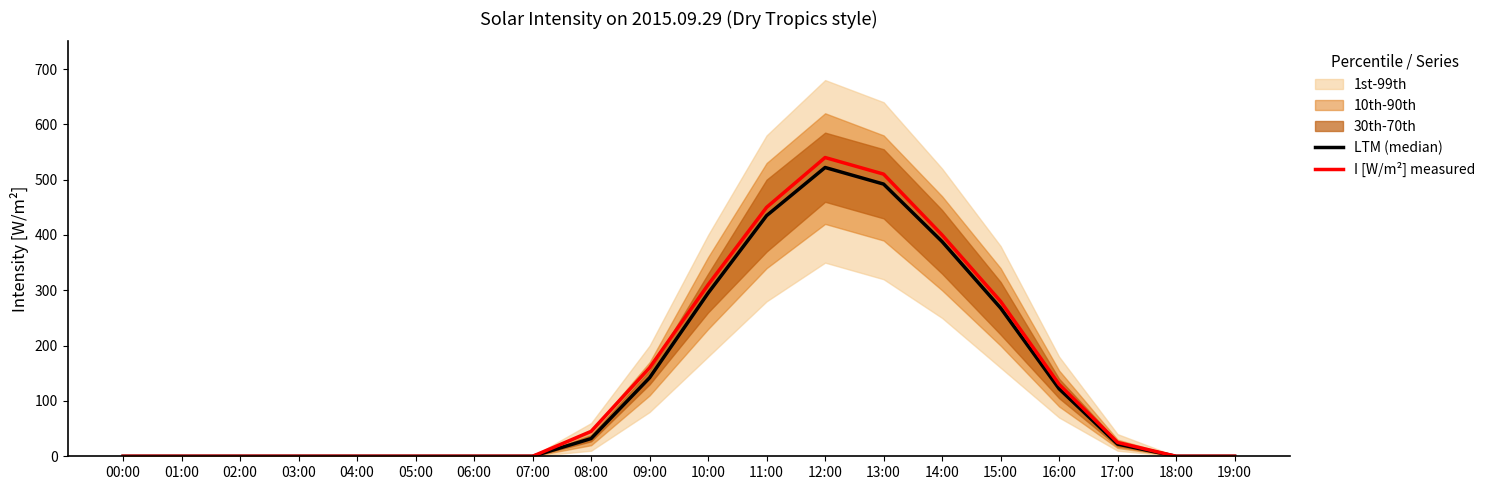

The value of I [W/m²] measured at 16:00 is 130. True or false?

True